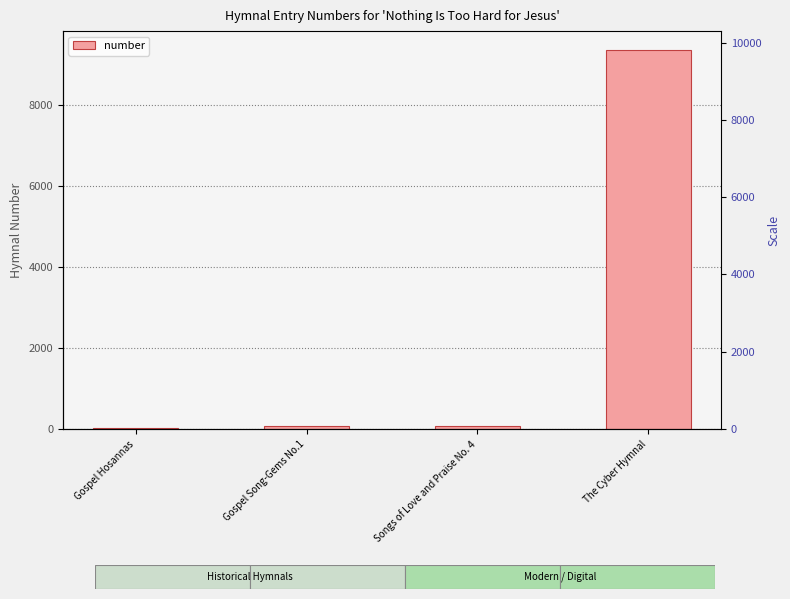

What is the average value?

2381